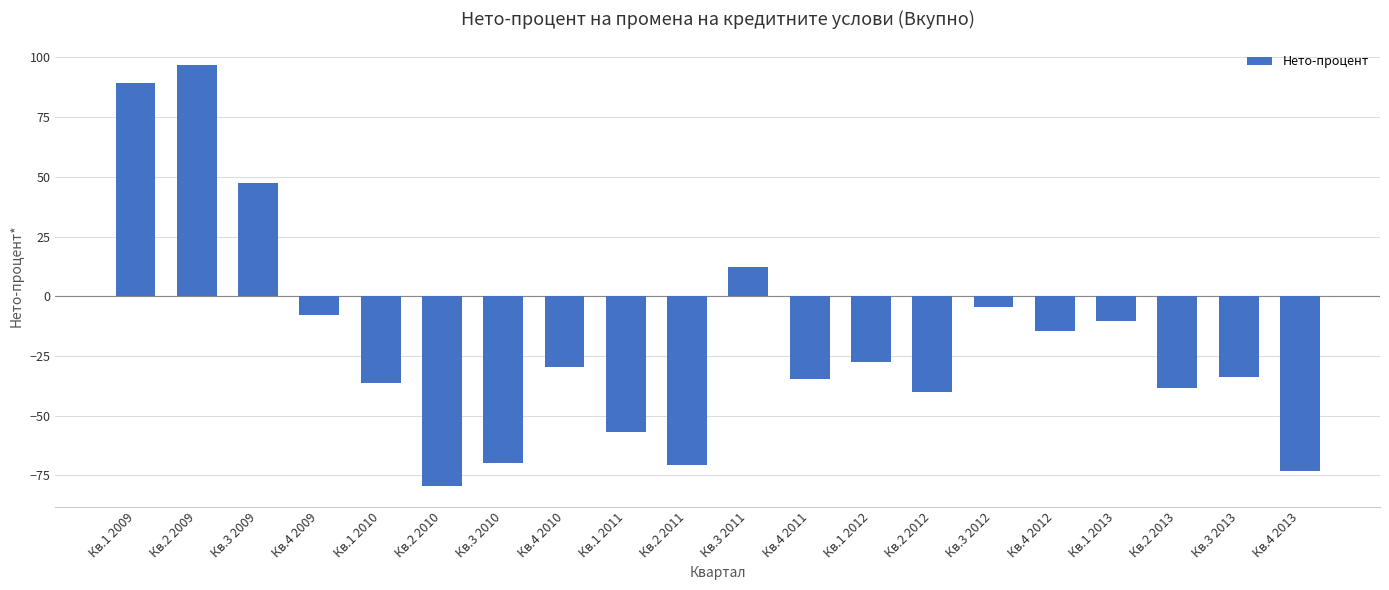

How many negative values are there?

16